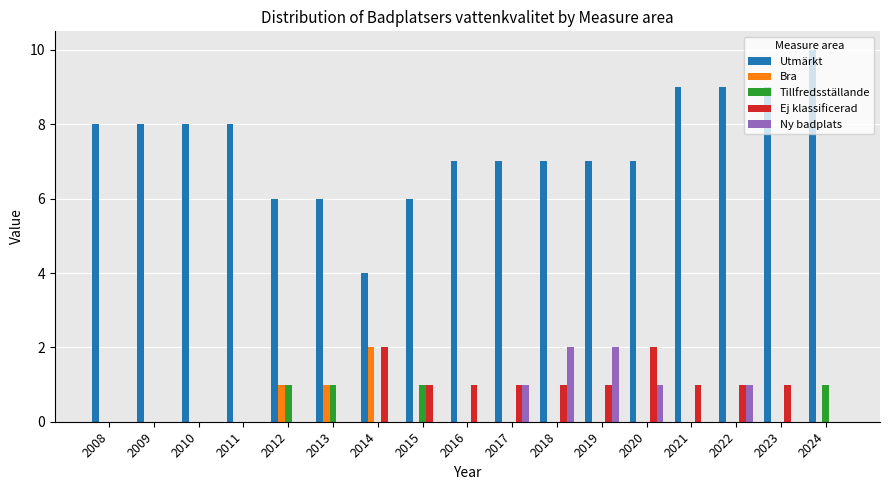

Which series changed the most between 2020 and 2023?

Utmärkt